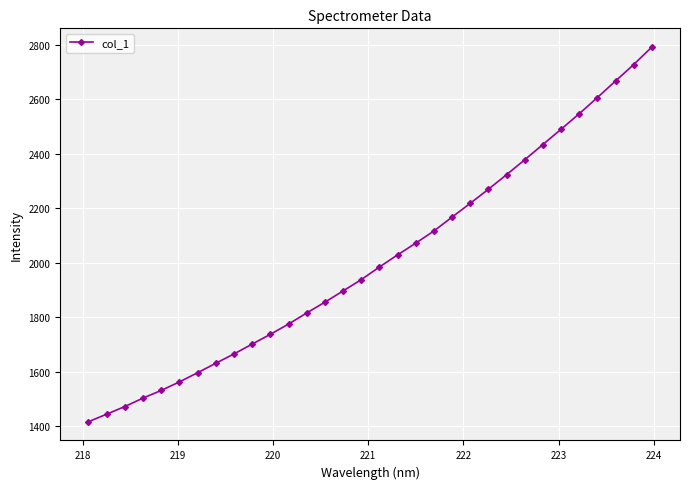

True or false: the data has more than 2 interior local peaks.

False